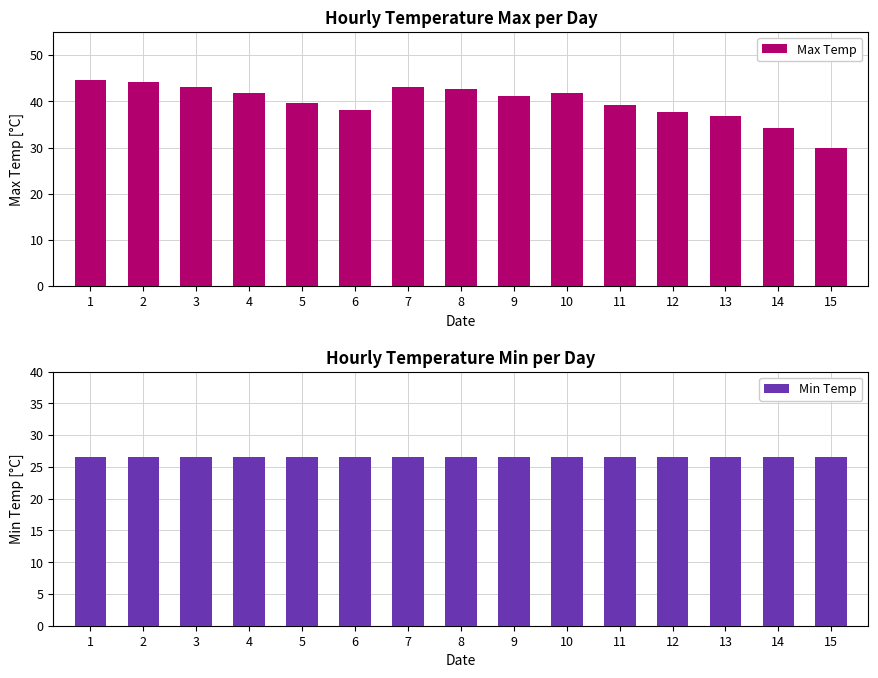

How many bars are there in each group?

2